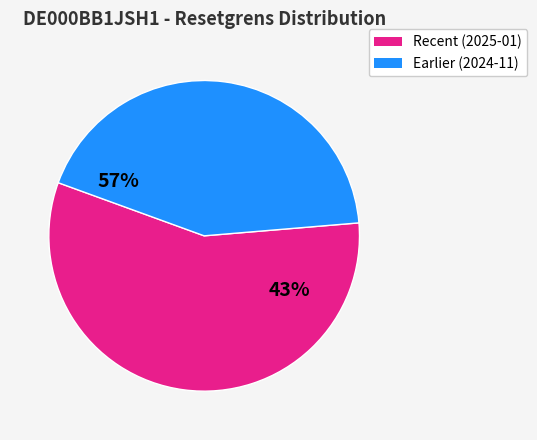

Is 2024-11-14 the majority of the pie?

No